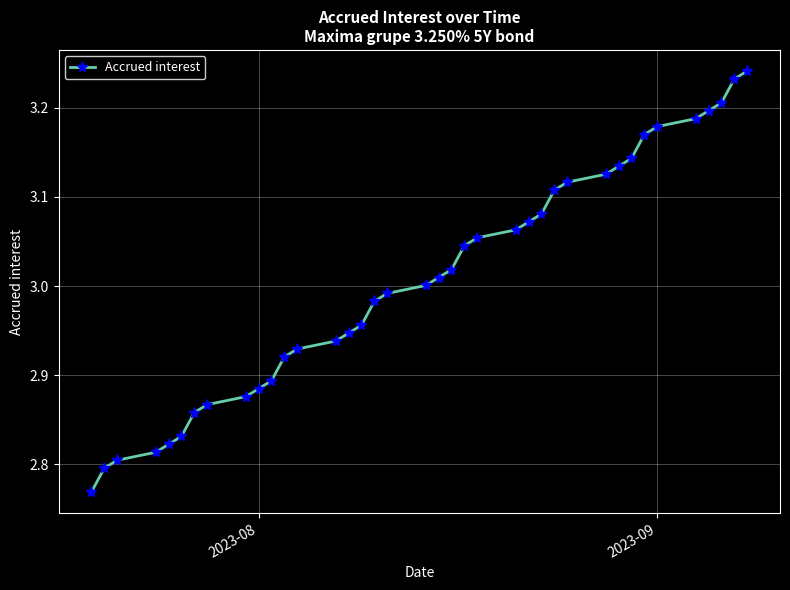

What is the difference between the maximum and second lowest values?

0.4